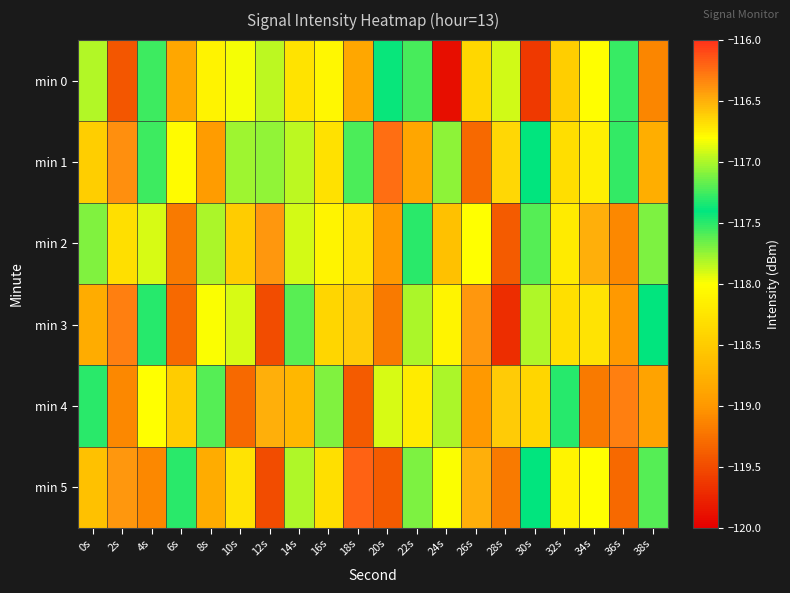

What is the difference between the highest and lowest values at 6s?

2.5